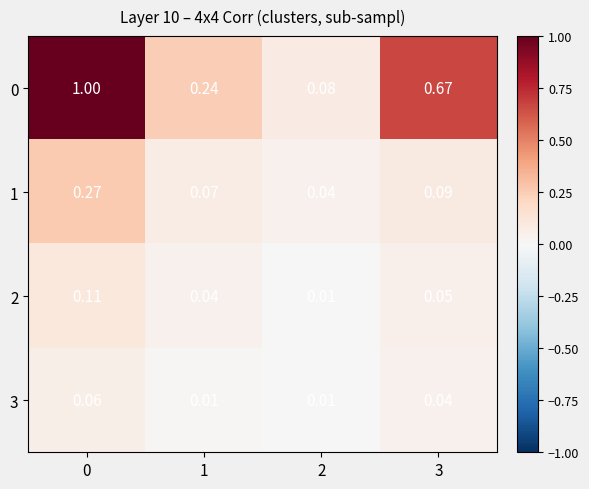

How many series are shown in this chart?

4